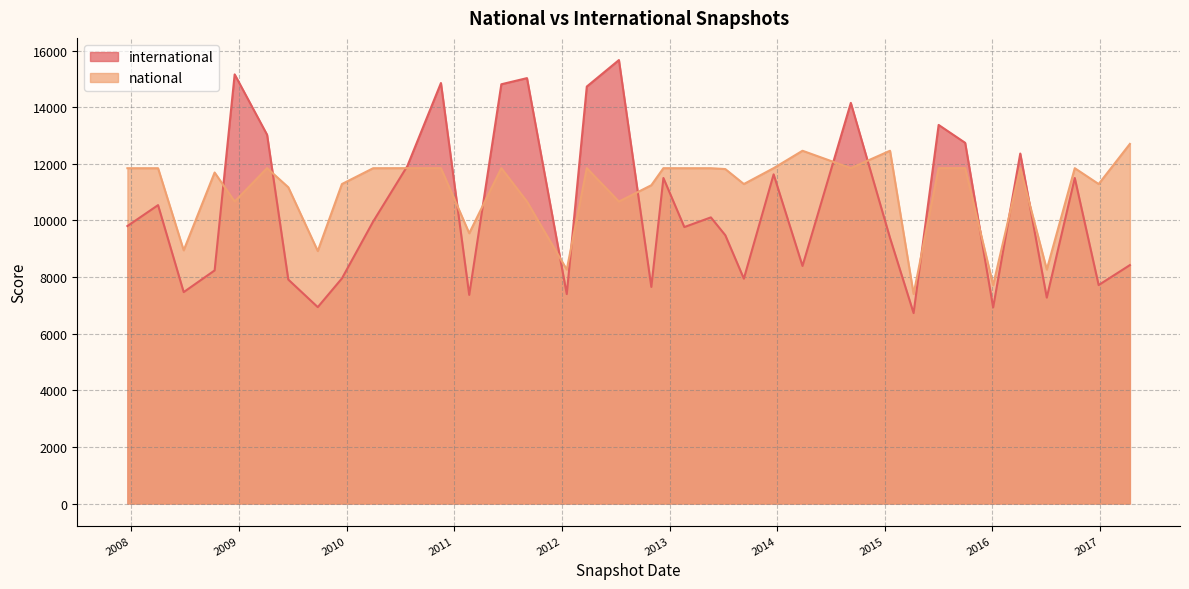

How many values in the international series are below 9803?

18